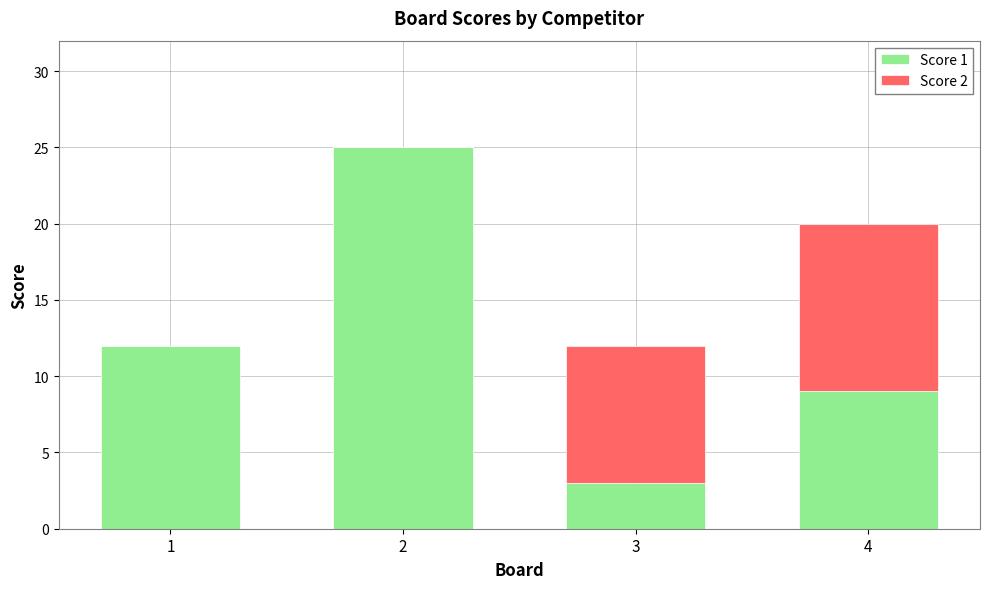

What is the total value across all series at 1?

12